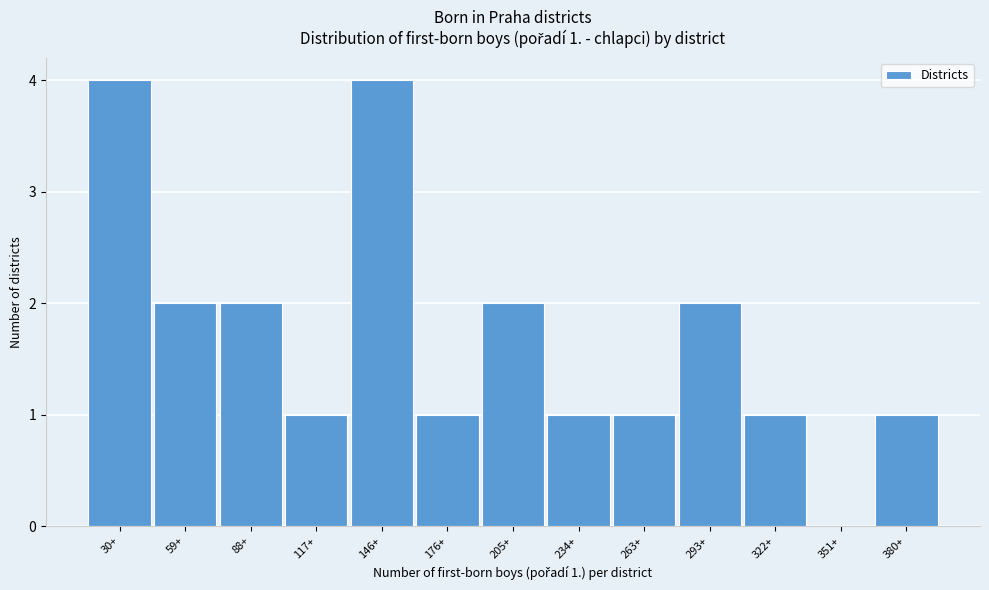

Reading right to left, extract all data points from this chart.

380+=1	351+=0	322+=1	293+=2	263+=1	234+=1	205+=2	176+=1	146+=4	117+=1	88+=2	59+=2	30+=4